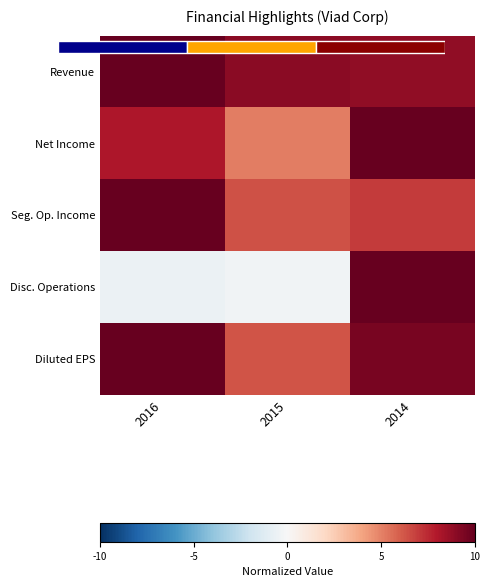

The value of Net Income at 2016 is 8.1. True or false?

True